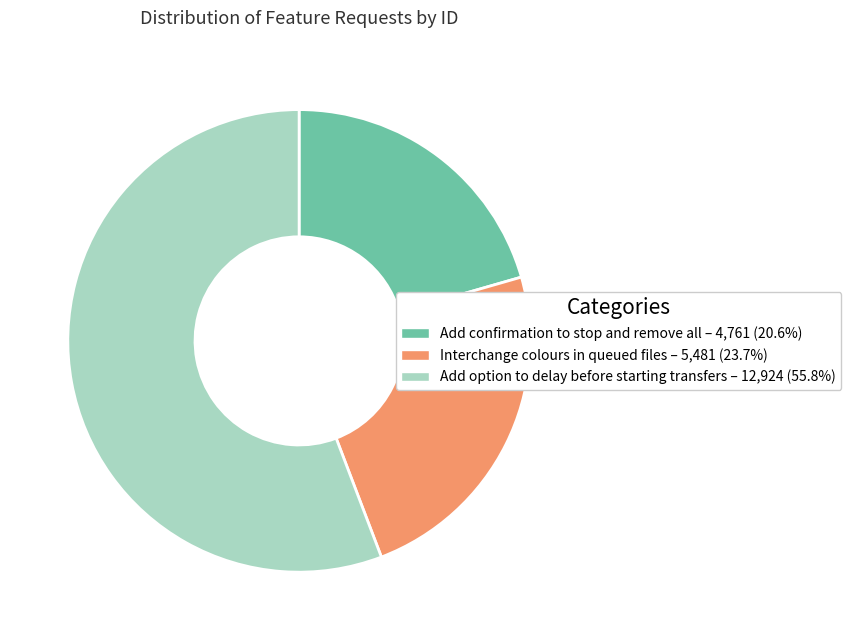

Combined, do Add confirmation to stop and remove all and Add option to delay before starting transfers account for over 50%?

Yes